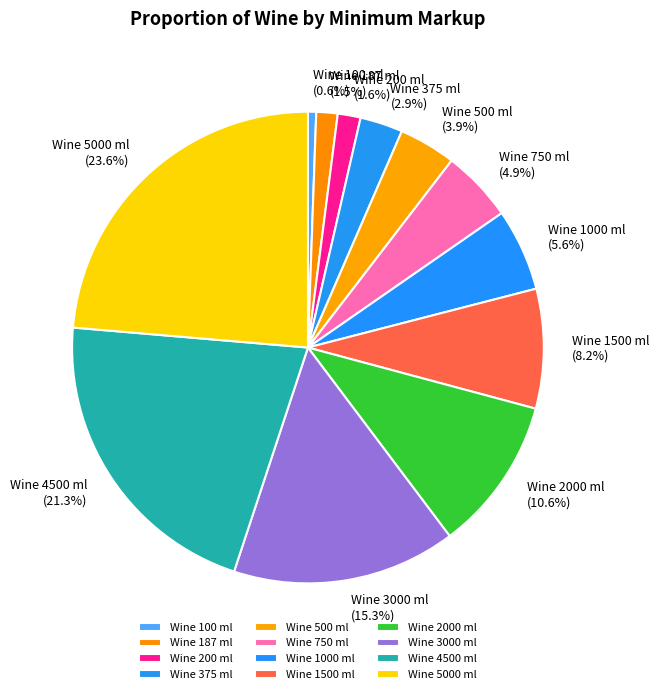

Is Wine 3000 ml the majority of the pie?

No